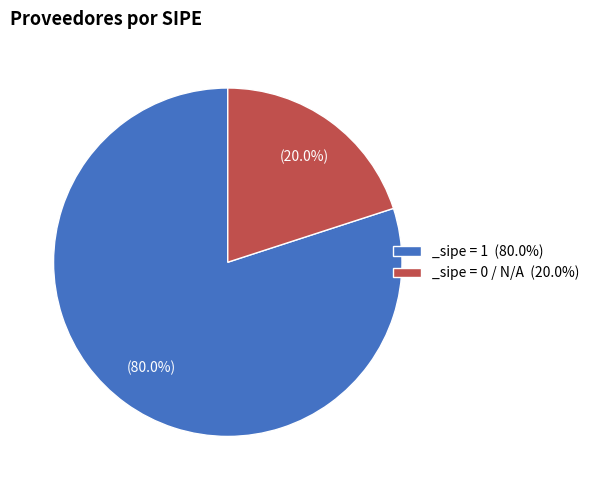

Which has a higher value, _sipe = 1 (80.0%) or _sipe = 0 / N/A (20.0%)?

_sipe = 1 (80.0%)